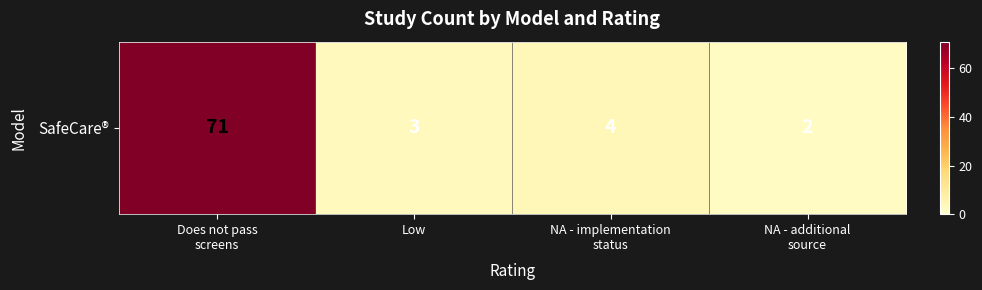

What is the change in value from NA - implementation
status to NA - additional
source?

-2